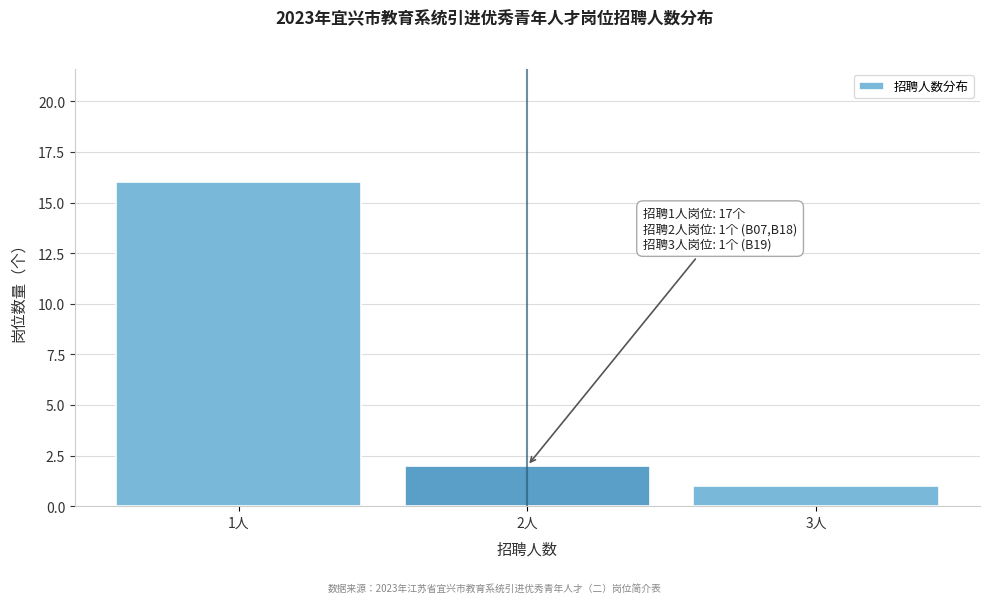

Reading left to right, extract all data points from this chart.

1人=16	2人=2	3人=1